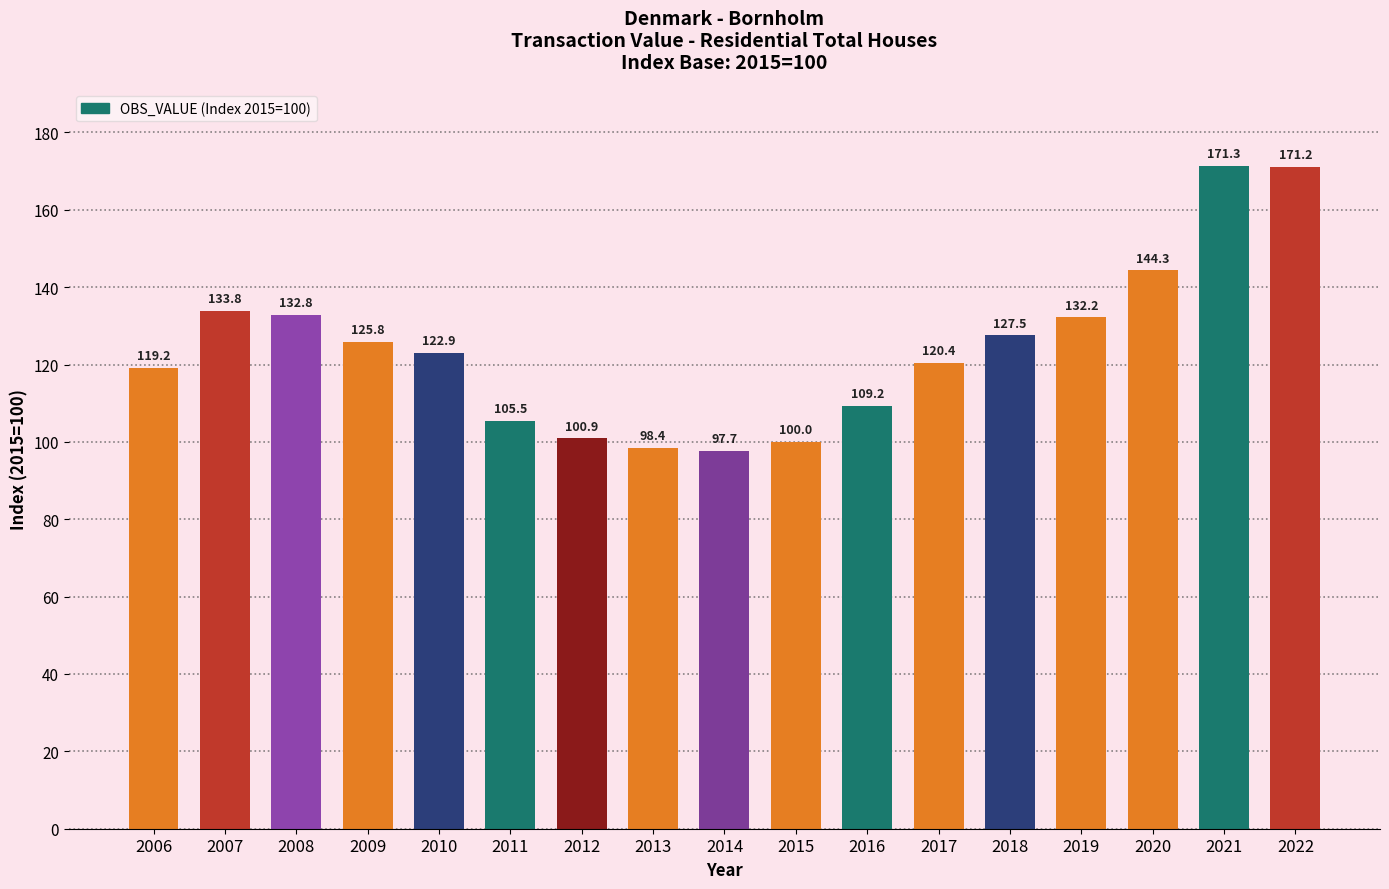

Count the number of categories in the chart.

17